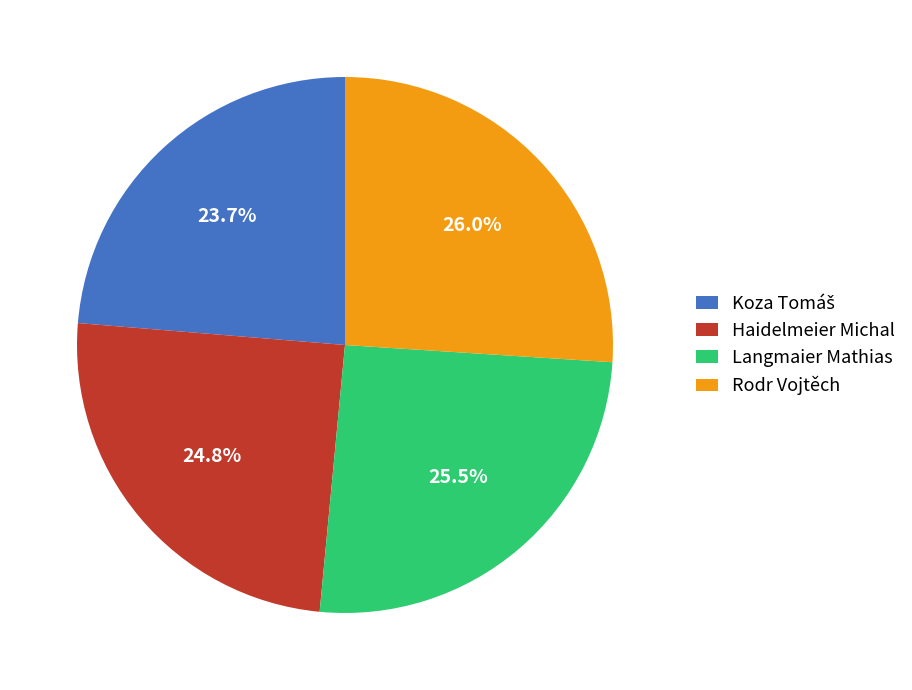

To the nearest percent, what is the combined percentage of Langmaier Mathias and Rodr Vojtěch?

52%